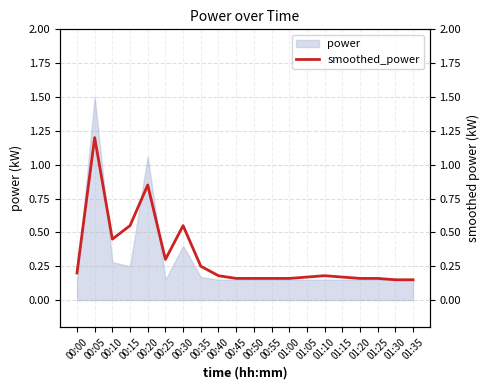

What is the highest value of the power series?

1.5